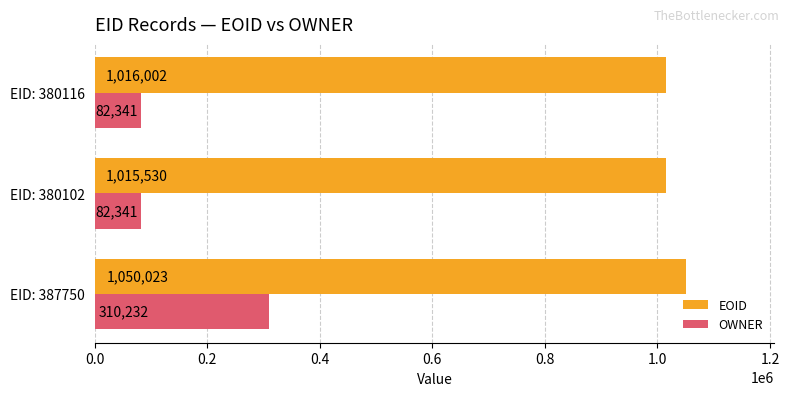

What is the approximate value of EOID at EID: 380116?

1016002